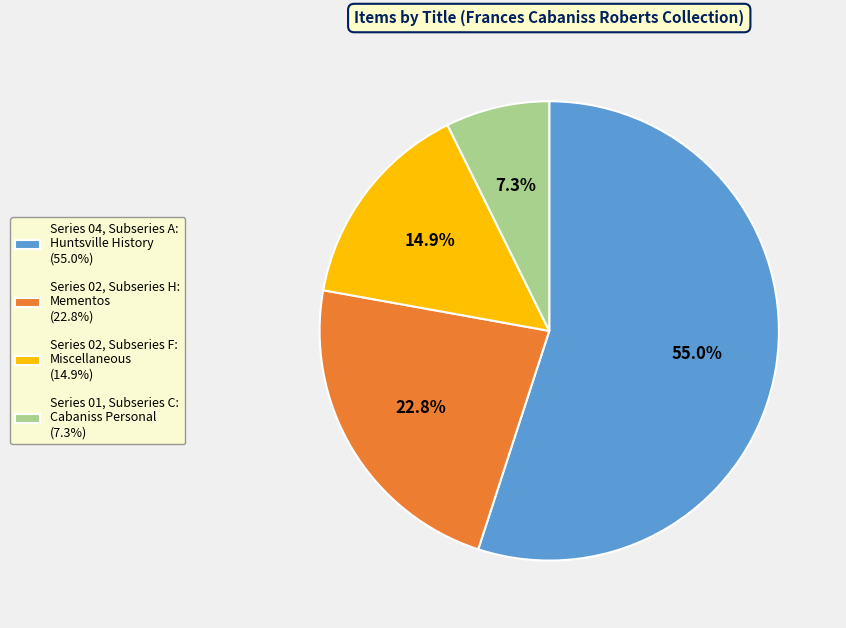

Approximately how many times larger is the value at Series 02, Subseries F: Miscellaneous (14.9%) compared to Series 02, Subseries H: Mementos (22.8%)?

0.7